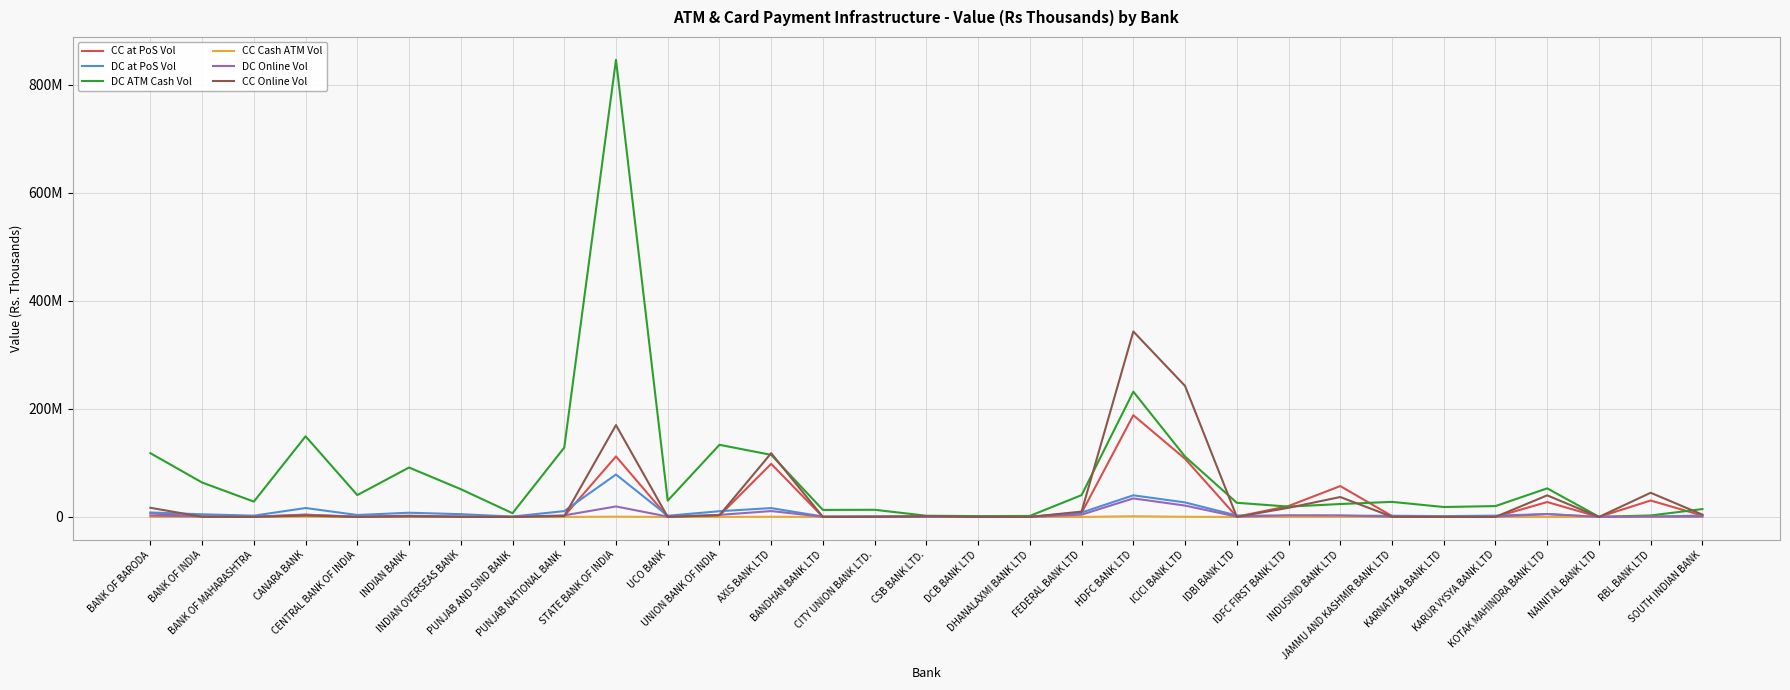

Where is CC Online Vol nearest to the value 171648297?

STATE BANK OF INDIA